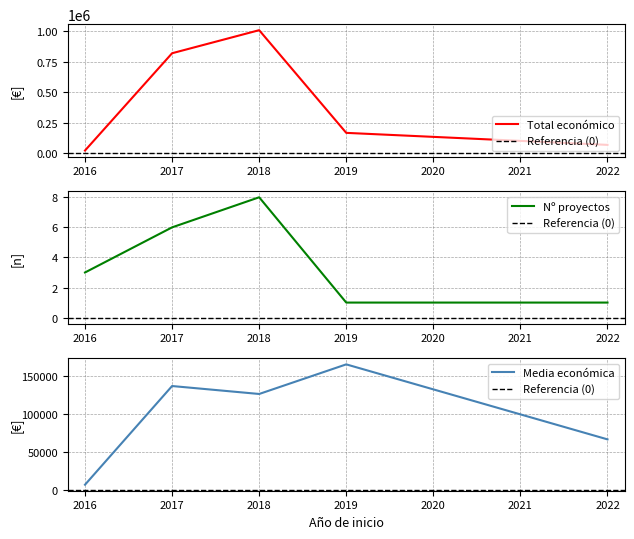

Rank the categories by Total económico value from highest to lowest.

2018, 2017, 2019, 2022, 2016